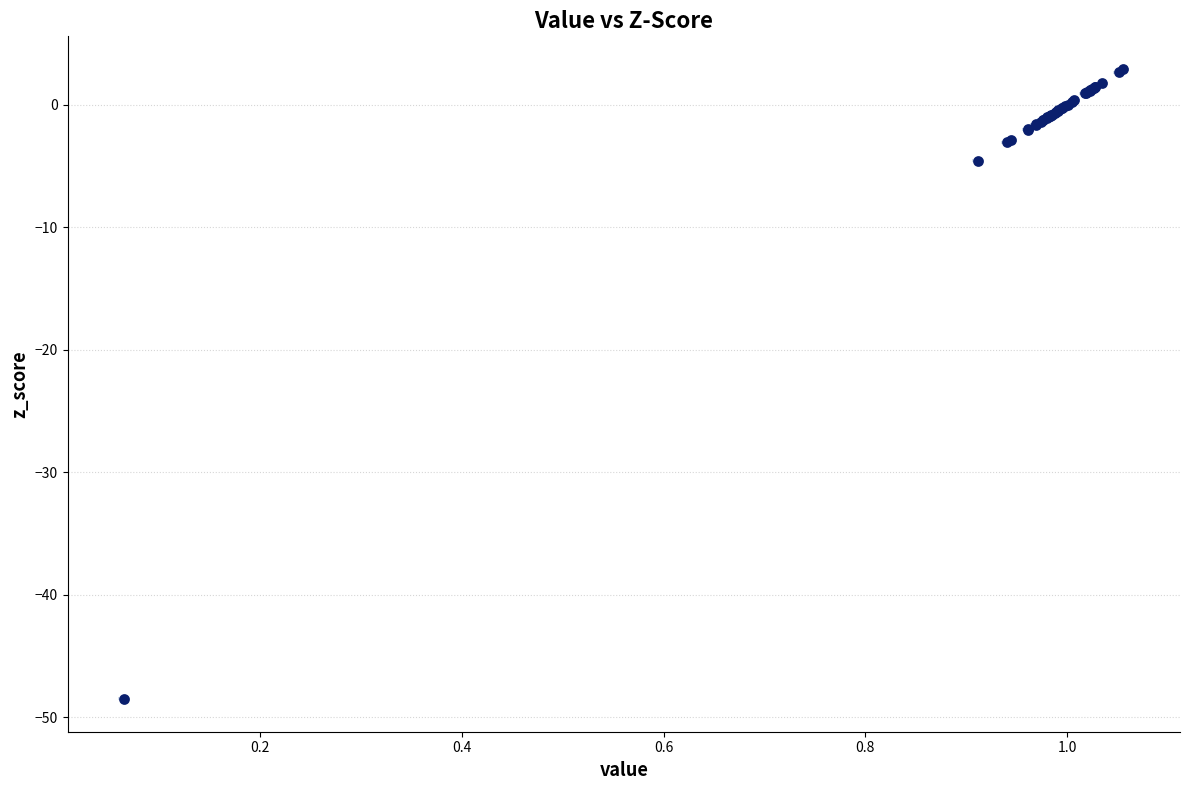

What Y value in the scatter plot is closest to -22?

-4.6